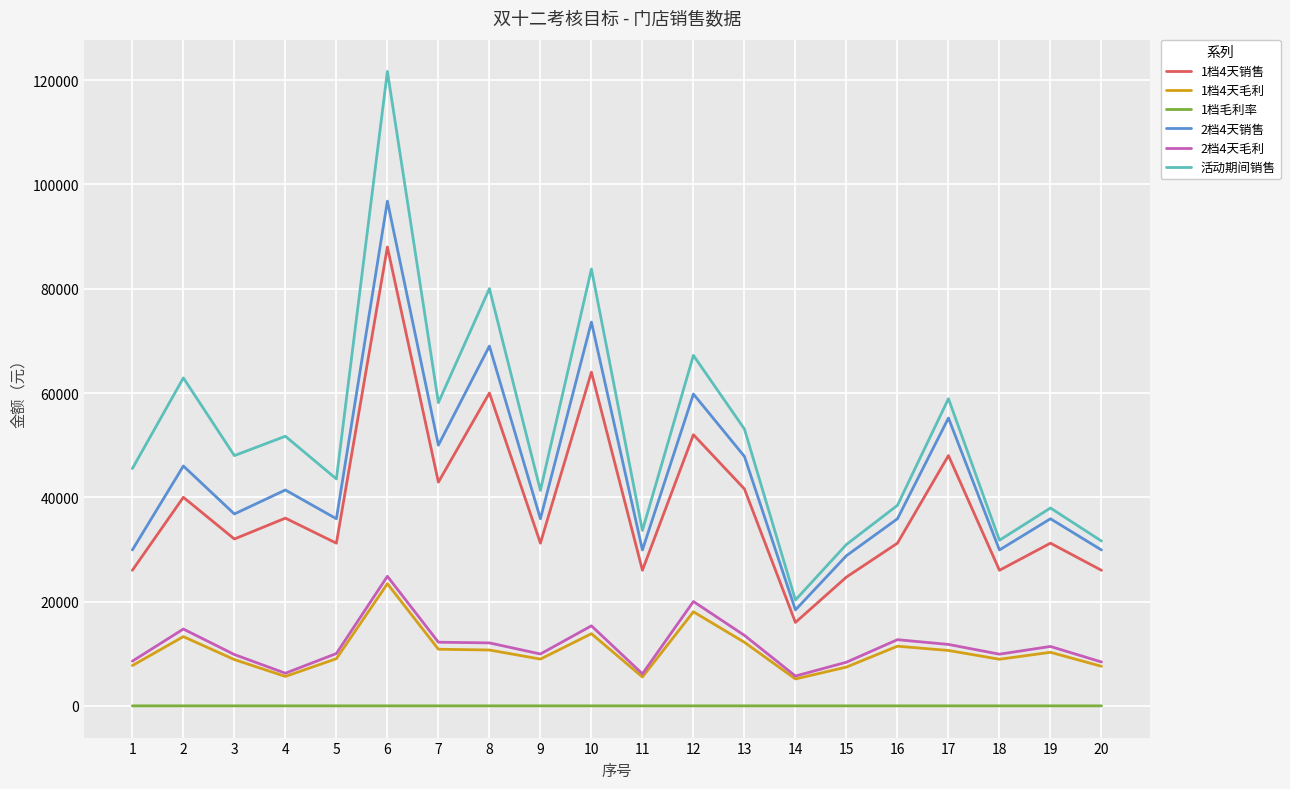

At which category does the chart reach its peak across all series?

6